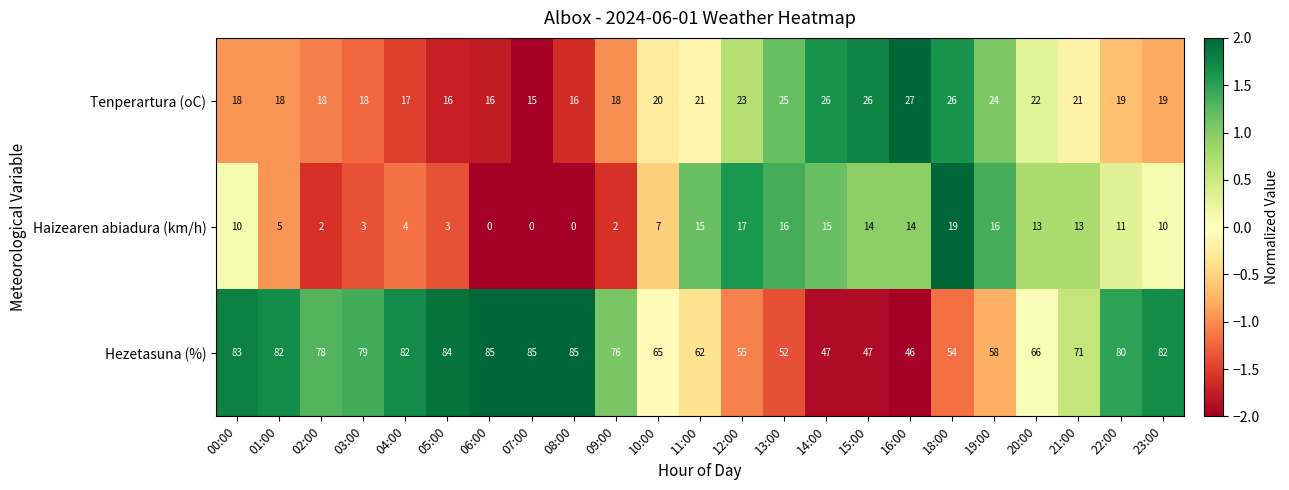

At which label does Tenperartura (oC) reach its minimum?

07:00